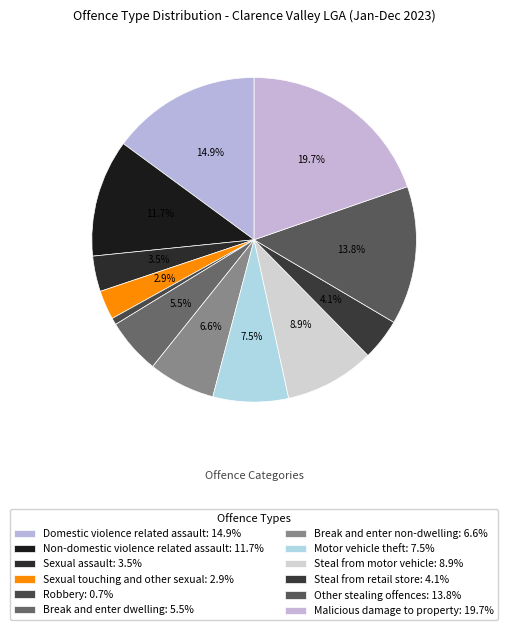

Count the number of slices in the pie.

12